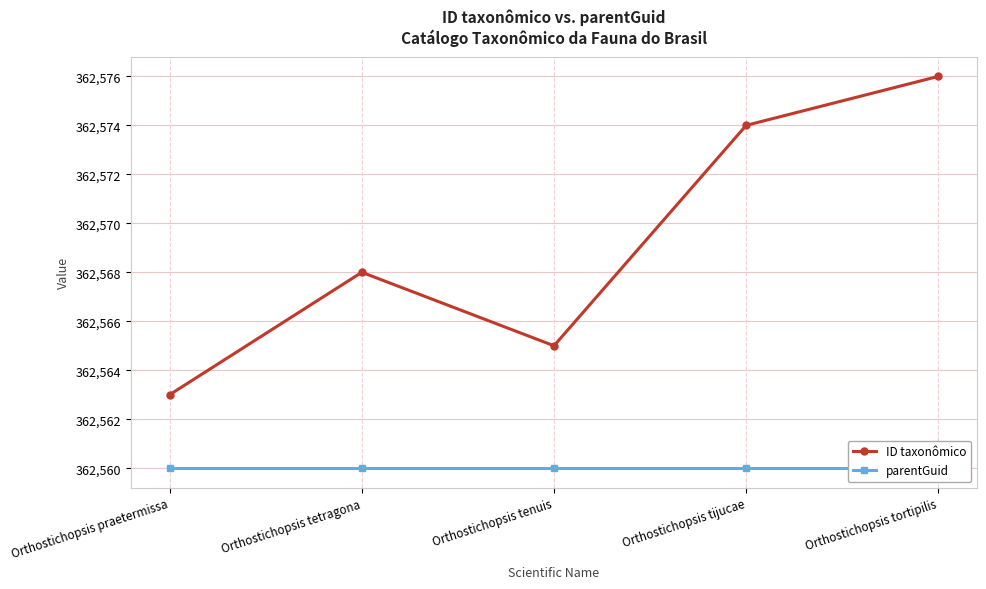

True or false: parentGuid and ID taxonômico intersect in this chart.

False